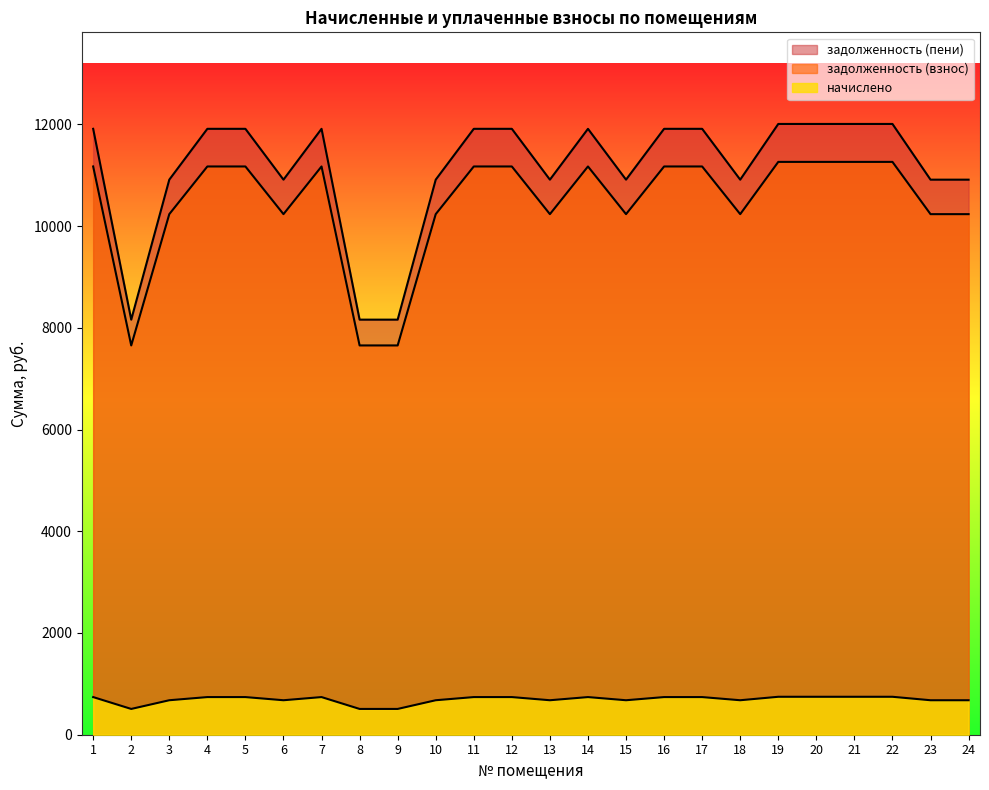

Reading right to left, list all the values displayed in this chart.

задолженность (взнос): 24=10233.5	23=10233.5	22=11260.7	21=11260.7	20=11260.7	19=11260.7	18=10233.5	17=11170.8	16=11170.8	15=10233.5	14=11170.8	13=10233.5	12=11170.8	11=11170.8	10=10233.5	9=7652.6	8=7652.6	7=11170.8	6=10233.5	5=11170.8	4=11170.8	3=10233.5	2=7652.6	1=11170.8
начислено: 24=677.9	23=677.9	22=745.9	21=745.9	20=745.9	19=745.9	18=677.9	17=740.0	16=740.0	15=677.9	14=740.0	13=677.9	12=740.0	11=740.0	10=677.9	9=506.9	8=506.9	7=740.0	6=677.9	5=740.0	4=740.0	3=677.9	2=506.9	1=740.0
задолженность (пени): 24=10911.3	23=10911.3	22=12006.6	21=12006.6	20=12006.6	19=12006.6	18=10911.3	17=11910.8	16=11910.8	15=10911.3	14=11910.8	13=10911.3	12=11910.8	11=11910.8	10=10911.3	9=8159.6	8=8159.6	7=11910.8	6=10911.3	5=11910.8	4=11910.8	3=10911.3	2=8159.6	1=11910.8